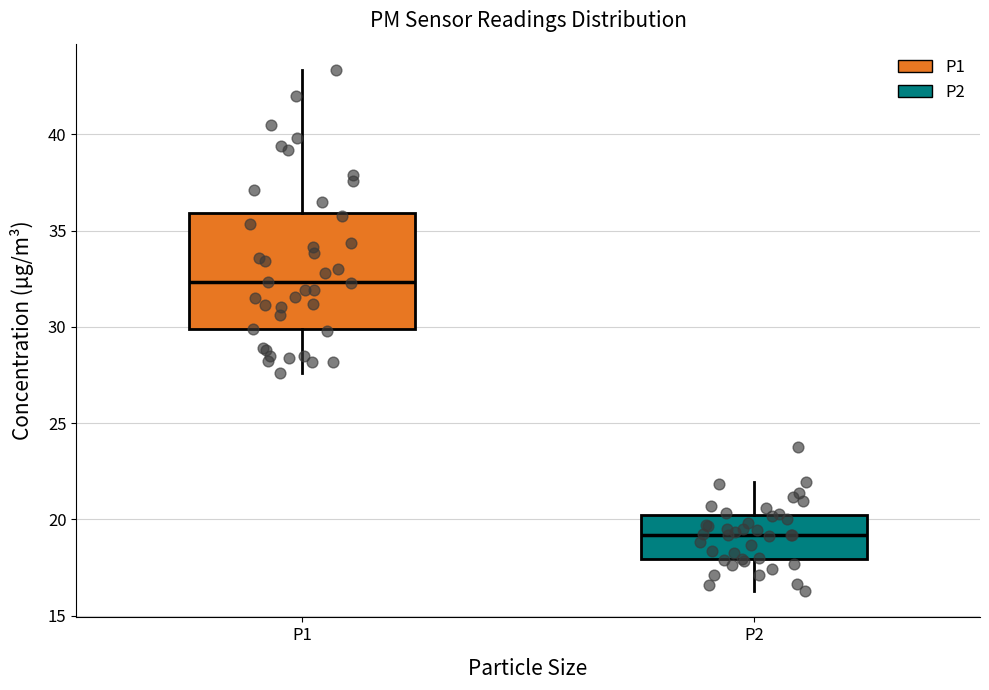

Where is the lower edge of the box for P2 on the y-axis? The values are not printed on the chart, so give them approximately, as read against the axis.

18.0